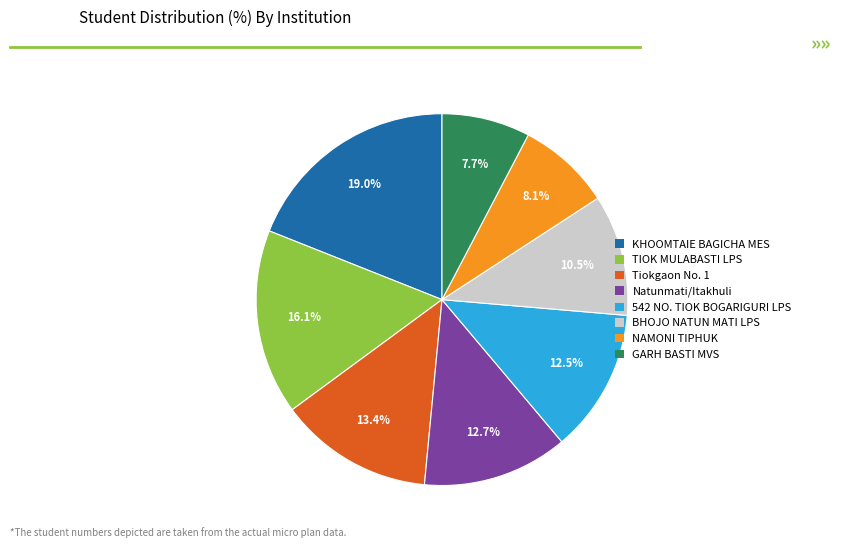

What is the total percentage of Tiokgaon No. 1 and NAMONI TIPHUK?

21.5%